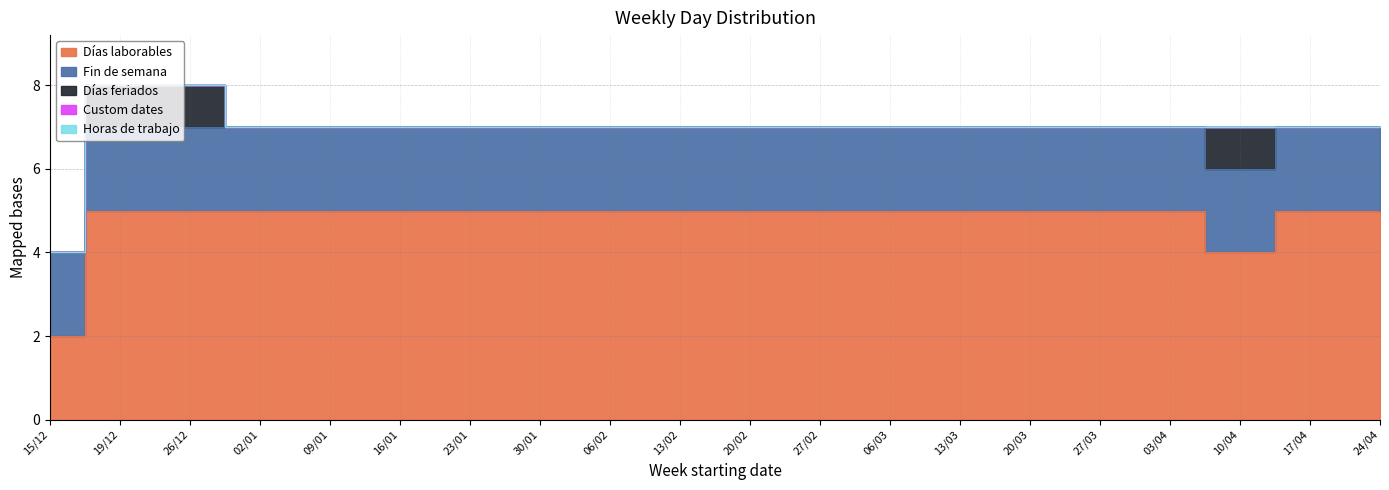

Is the value of Días laborables at 13/02 greater than the value of Custom dates at 20/03?

Yes